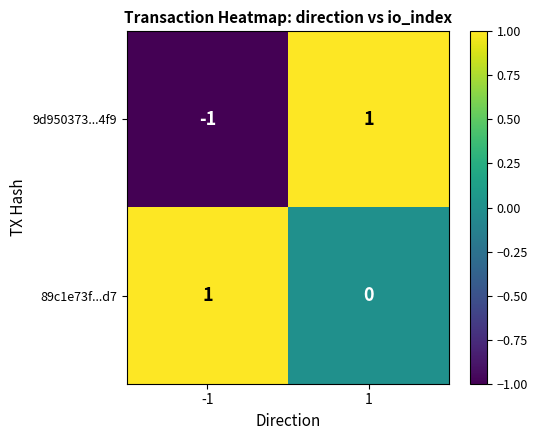

How many categories are shown in the chart?

2